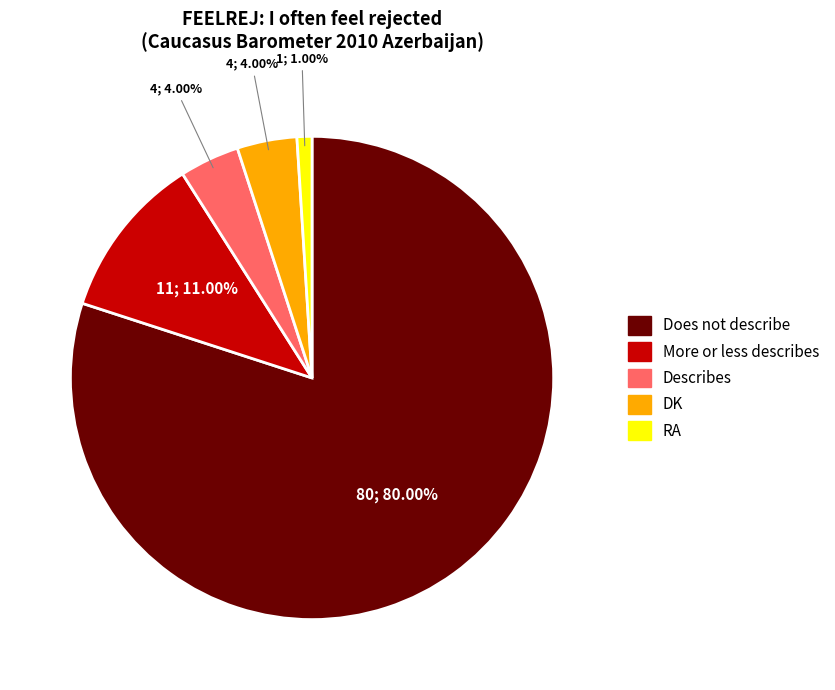

Is there any slice that represents more than half of the pie?

Yes